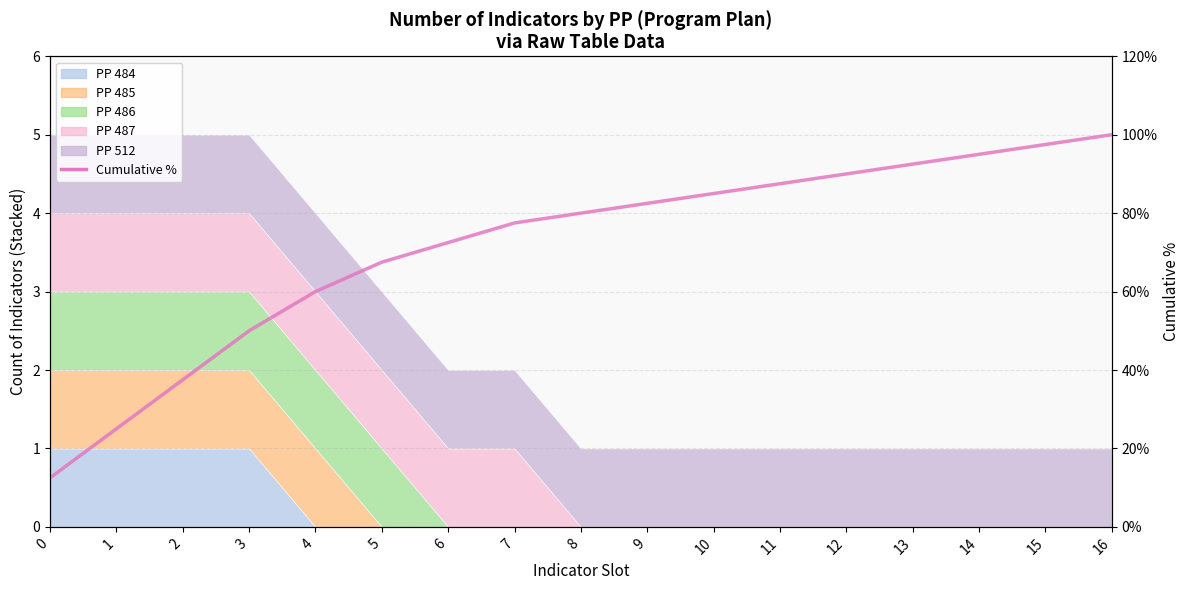

How many data points does each series have?

17